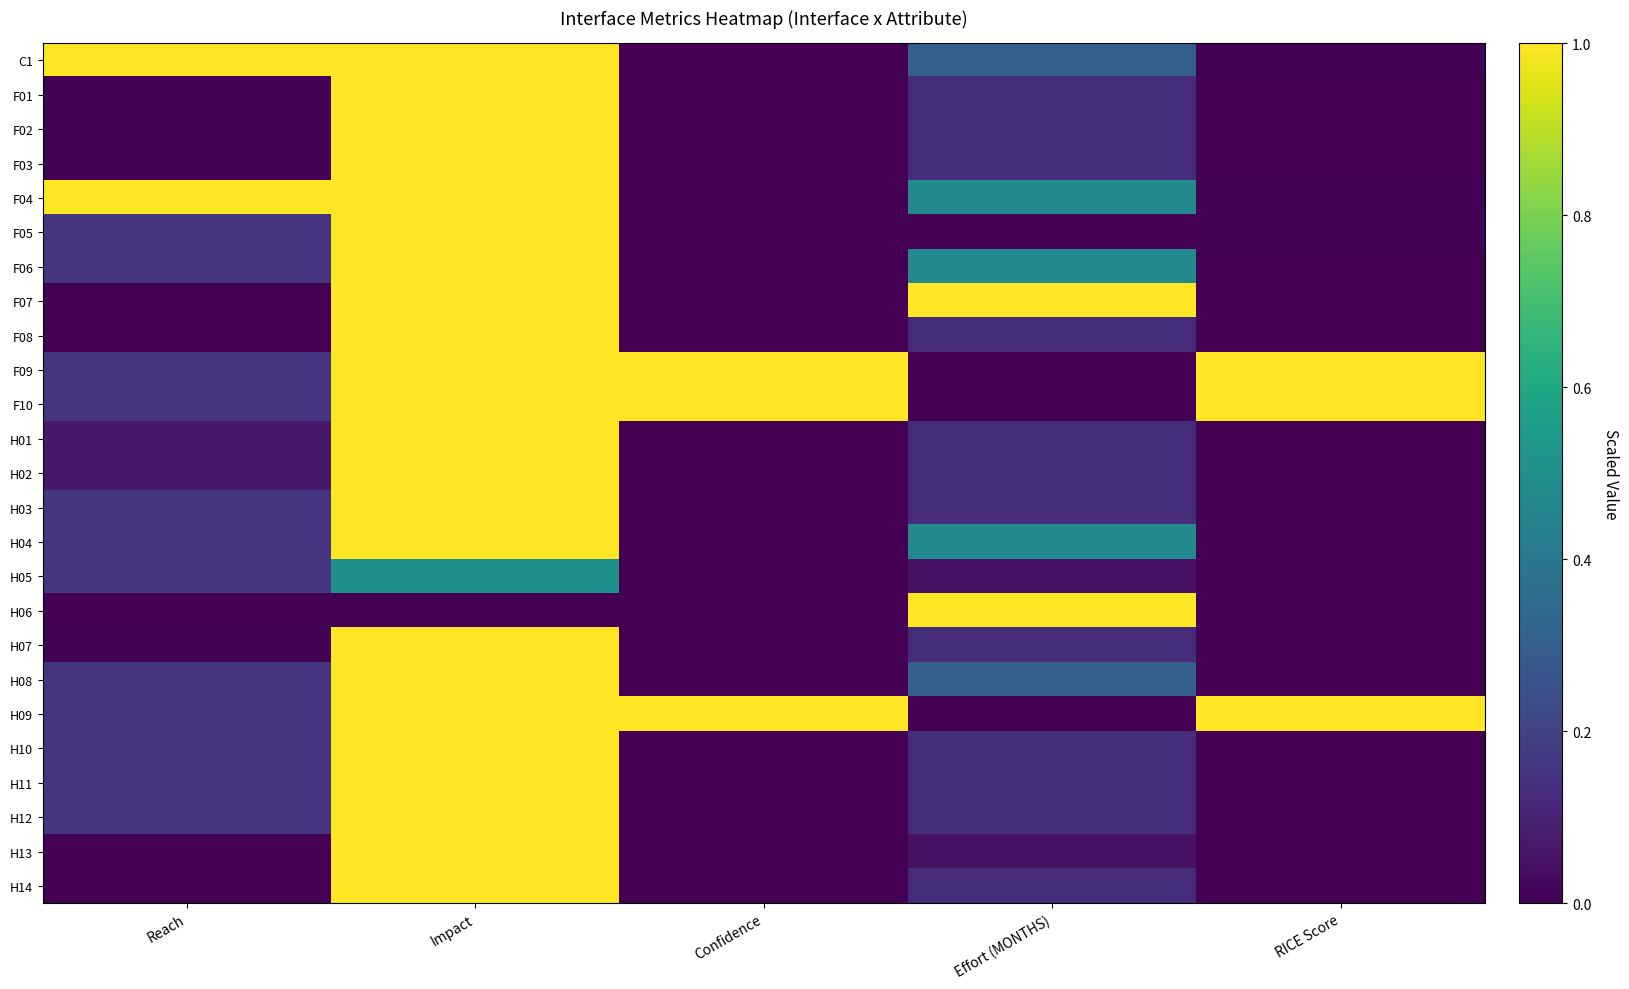

List the series in order of their peak value, highest first.

C1, F01, F02, F03, F04, F05, F06, F07, F08, F09, F10, H01, H02, H03, H04, H06, H07, H08, H09, H10, H11, H12, H13, H14, H05